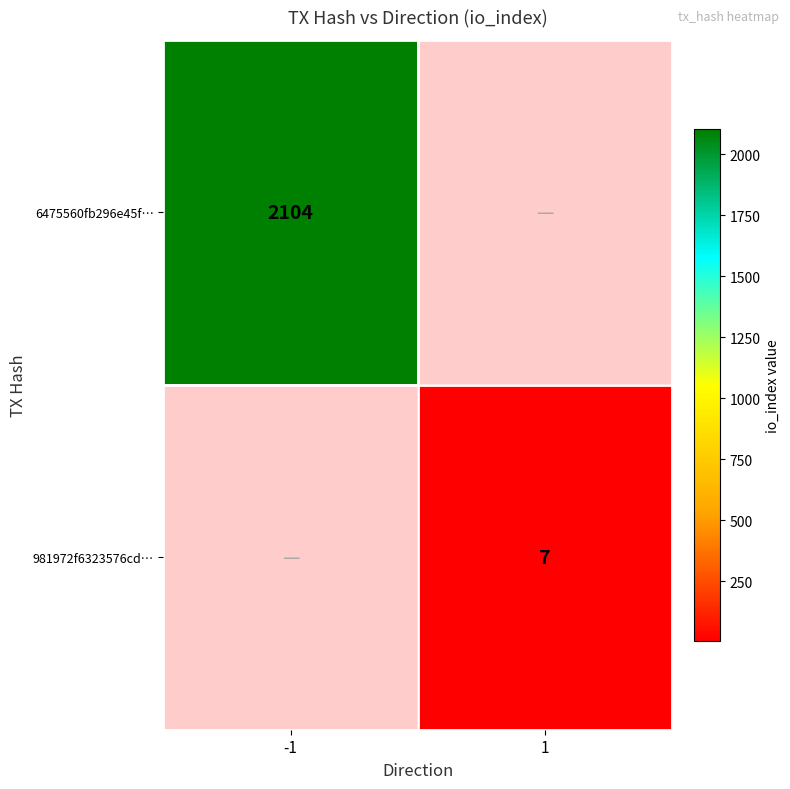

Is it true that 981972f6323576cd… equals 7 at 1?

True